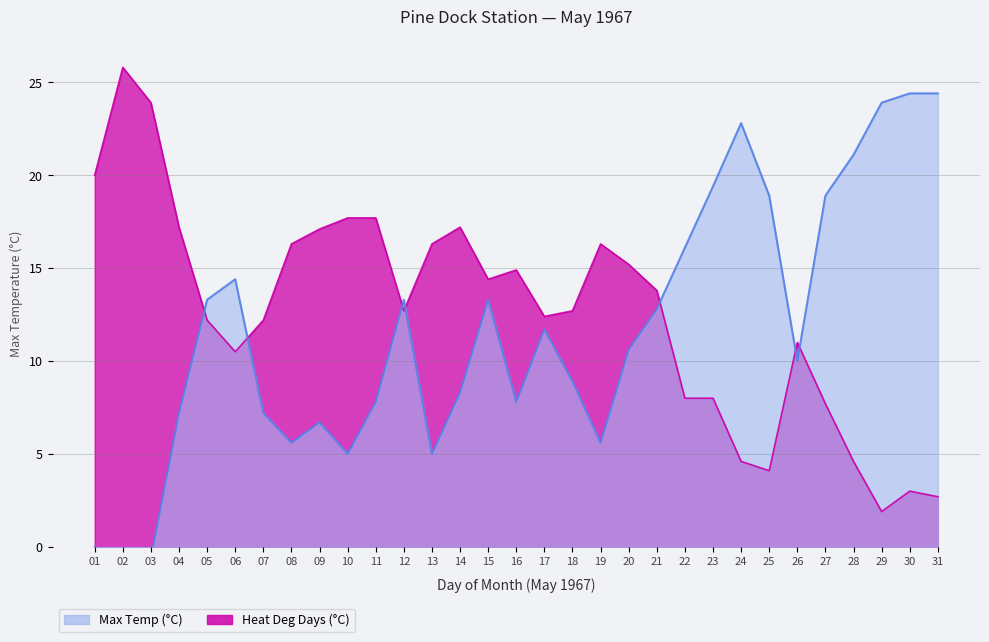

At how many categories does at least one series exceed 2?

31